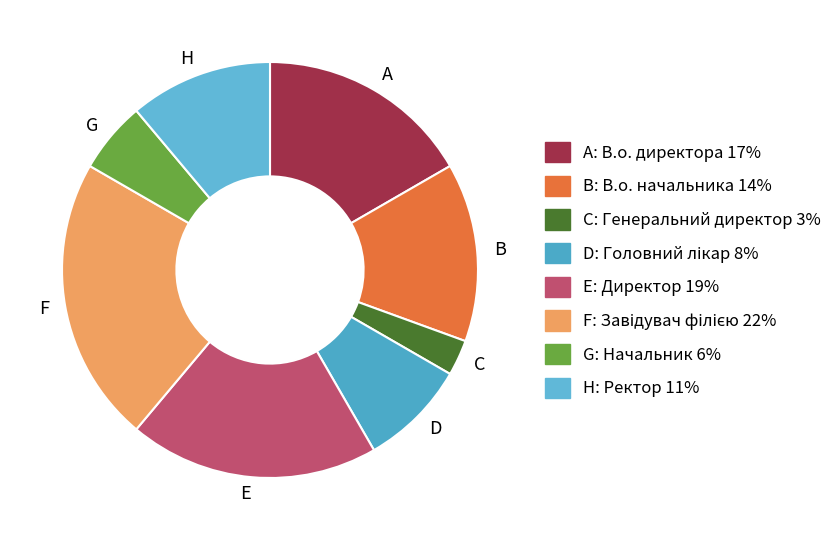

Is the sum of H and C greater than half?

No